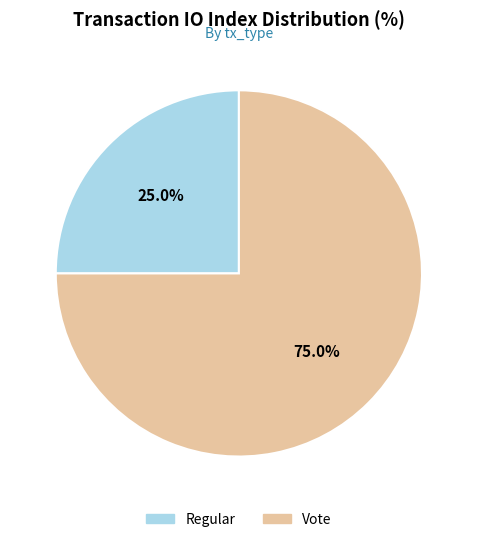

Approximately how many times larger is the value at Regular compared to Vote?

0.3